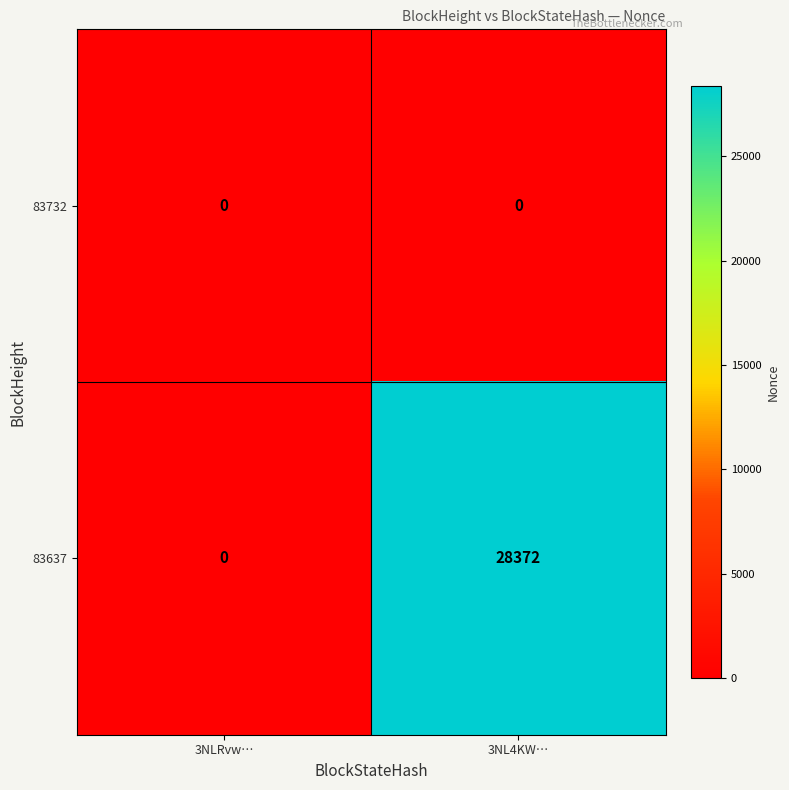

Is it true that 83732 equals 0 at 3NLRvw…?

True